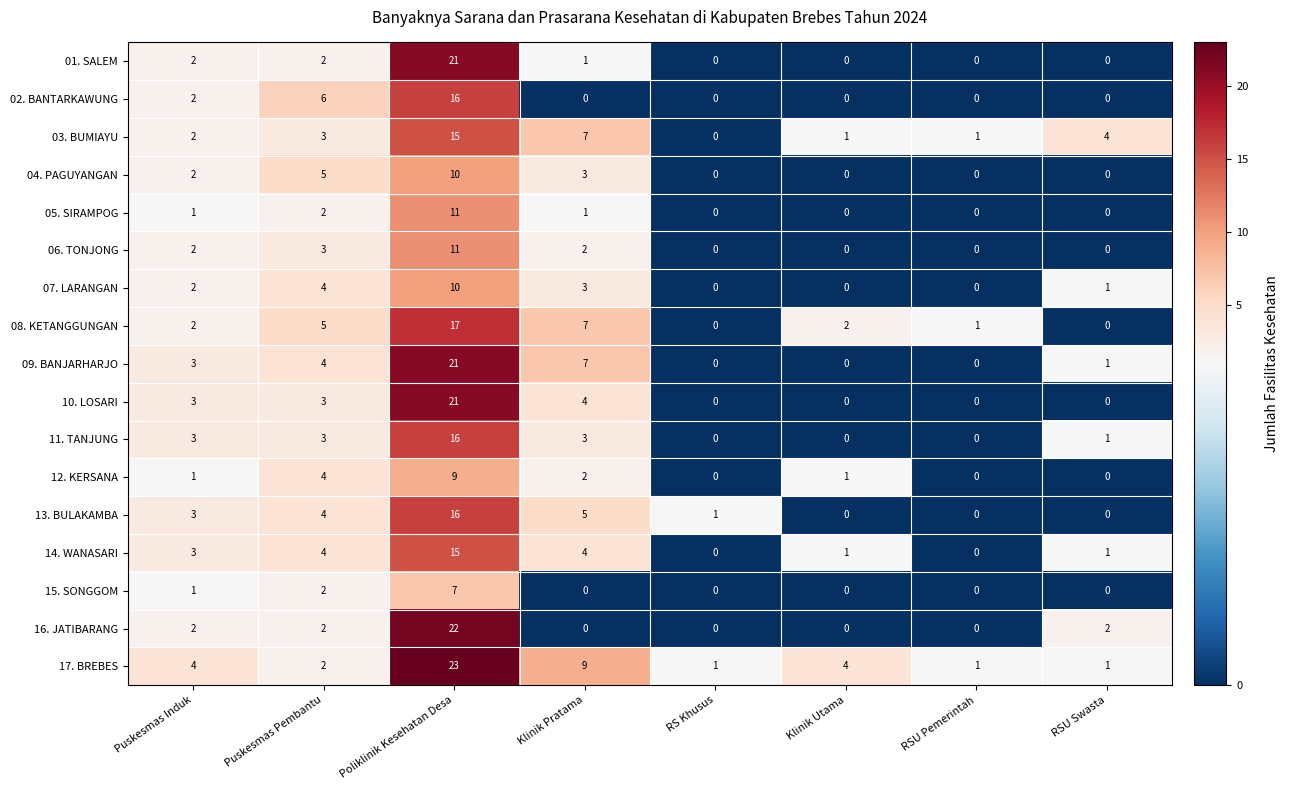

What is the sum of all 15. SONGGOM values?

10